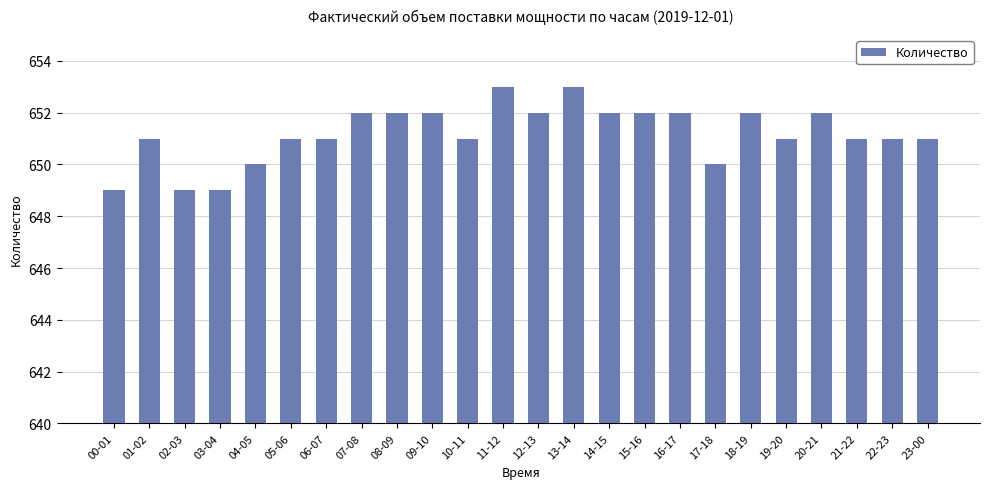

What is the minimum value shown in the chart?

649